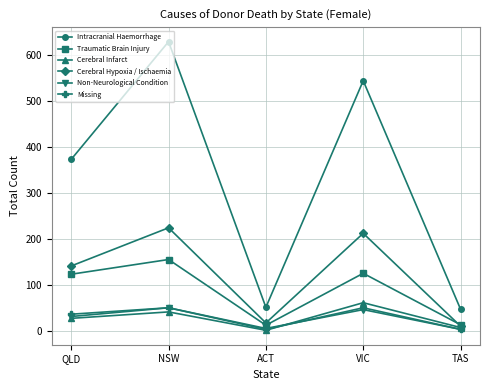

How many data points does each series have?

5